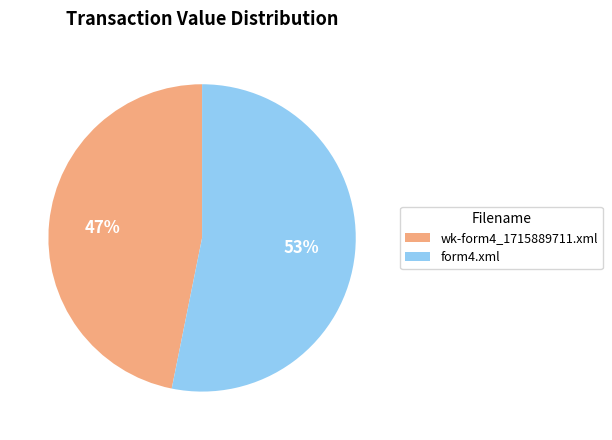

Which has a higher value, wk-form4_1715889711.xml or form4.xml?

form4.xml